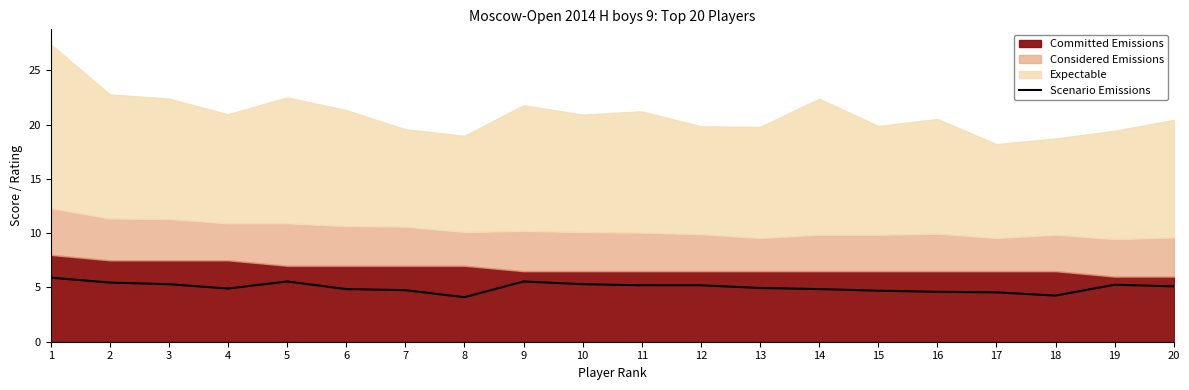

Reading left to right, what are all the values shown in this chart?

1=5.9	2=5.5	3=5.3	4=4.9	5=5.5	6=4.8	7=4.8	8=4.1	9=5.5	10=5.3	11=5.2	12=5.2	13=5.0	14=4.8	15=4.7	16=4.6	17=4.5	18=4.2	19=5.2	20=5.1